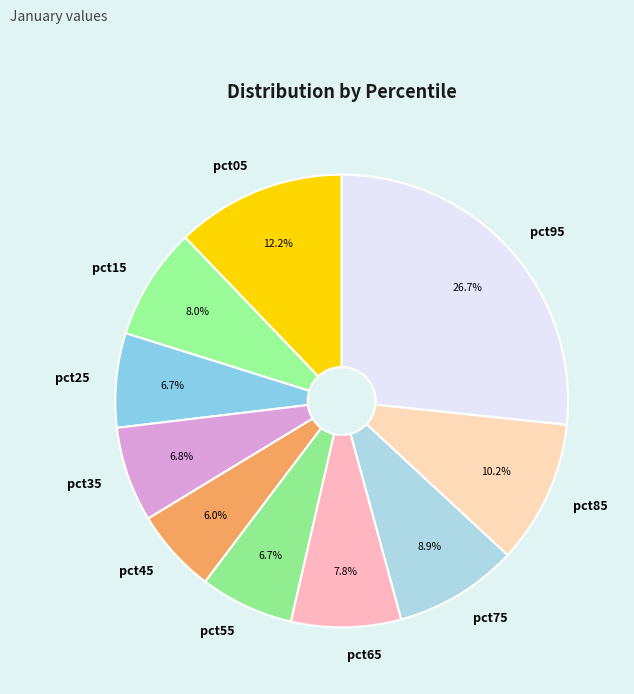

True or false: pct35 accounts for 1% of the total.

False